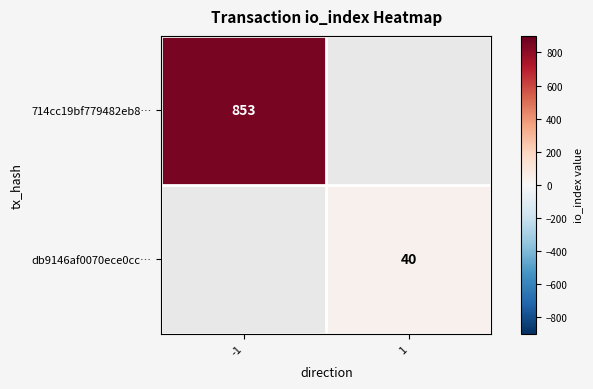

The db9146af0070ece0cc… series shows 54 at 1. True or false?

False